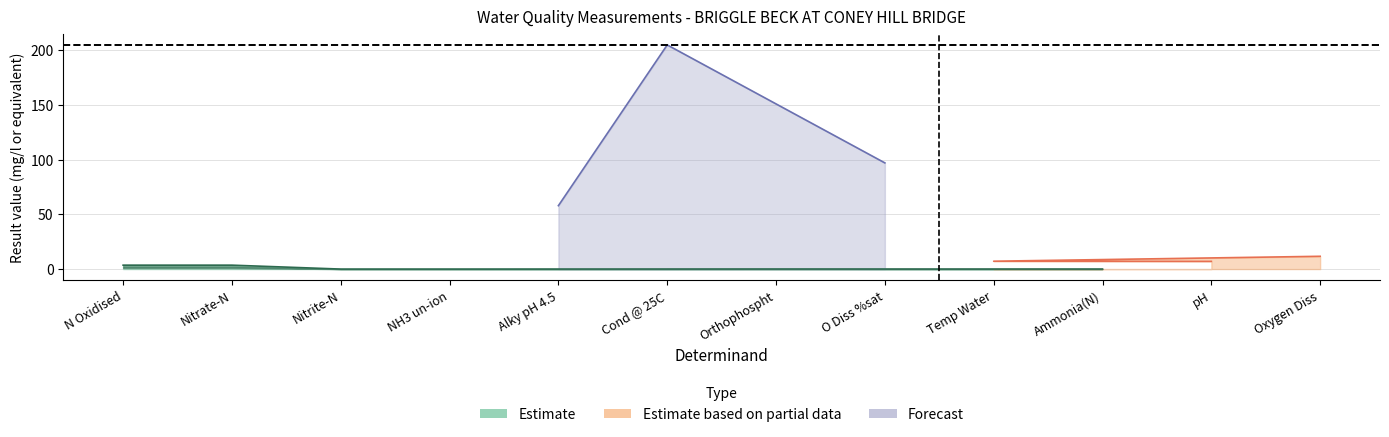

True or false: the data shows 3.6 at Nitrate-N.

True